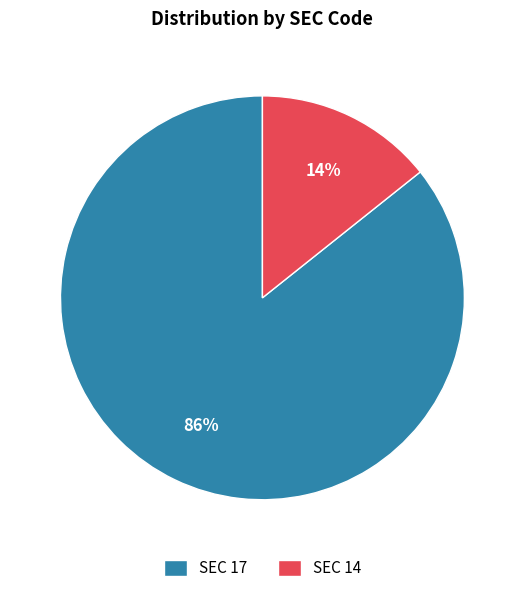

To the nearest percent, what percentage of the pie is SEC 14?

14%